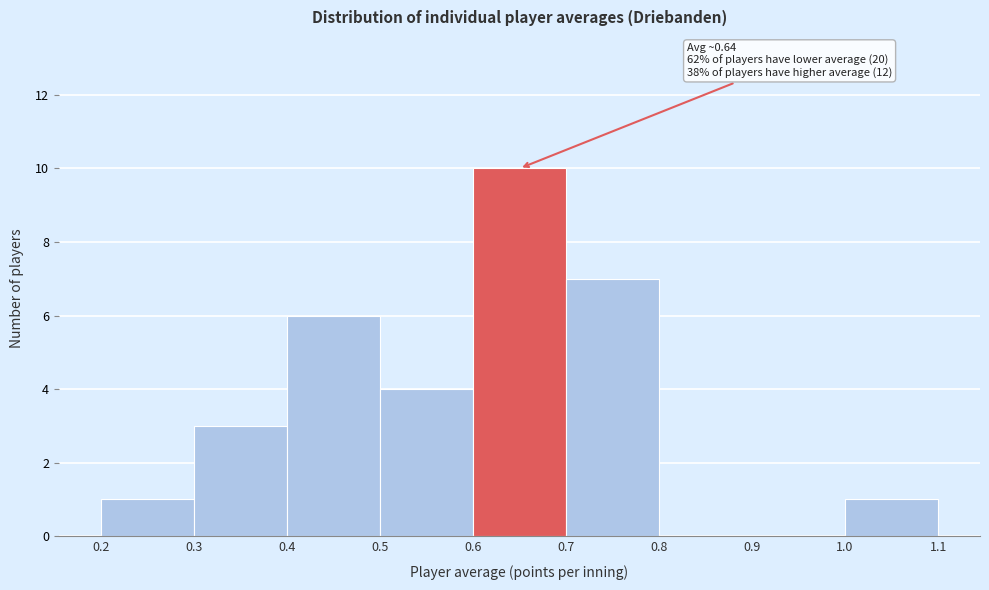

Which range on the x-axis has the tallest bar?

0.6 to 0.7